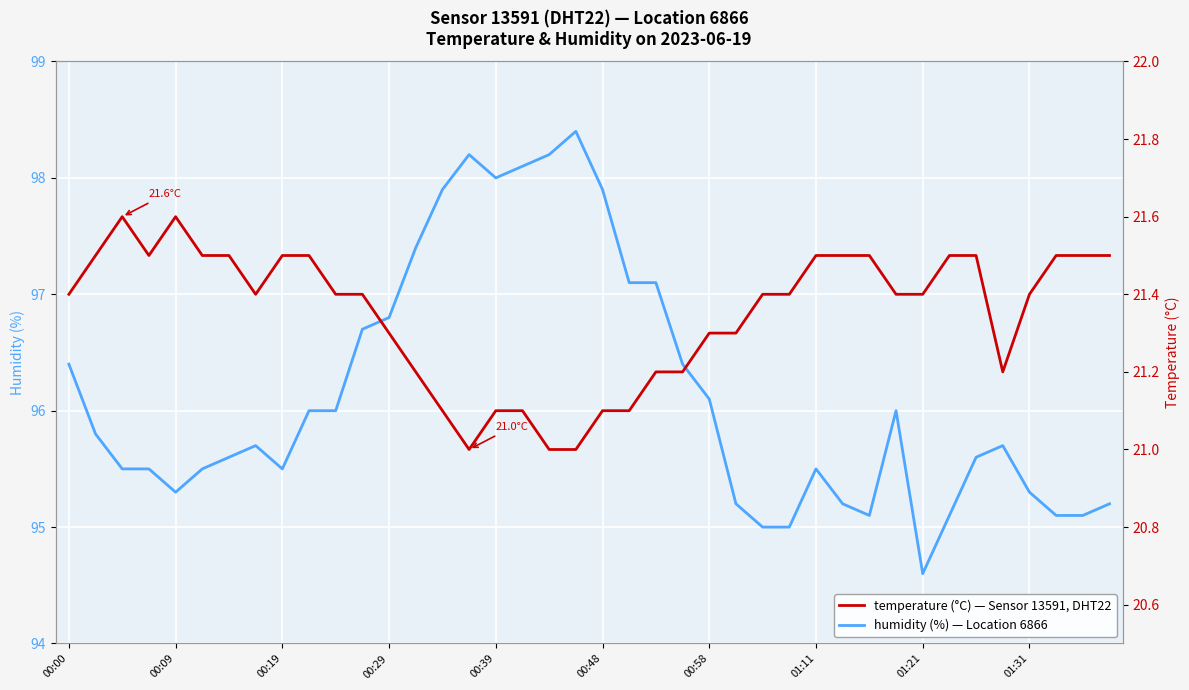

What position from the left is 00:58?

7